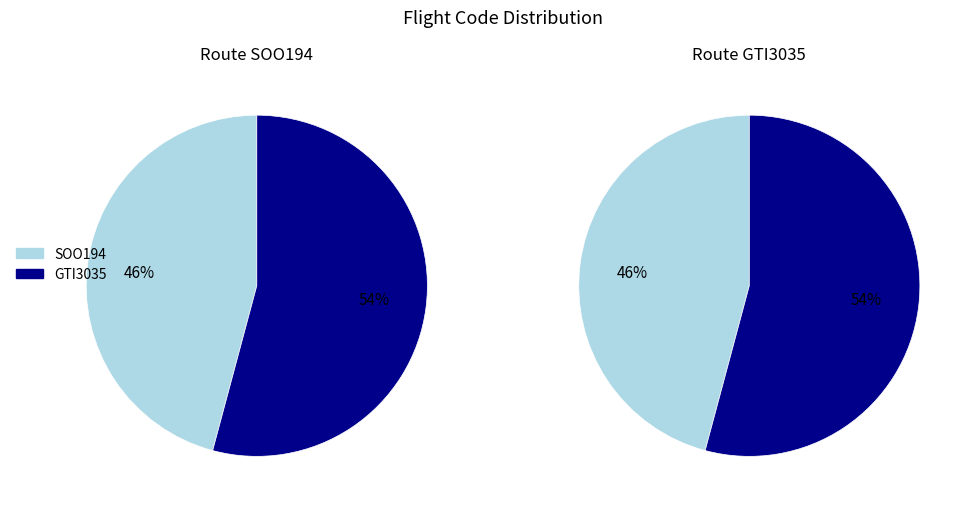

Which category has the smallest portion of the pie?

SOO194